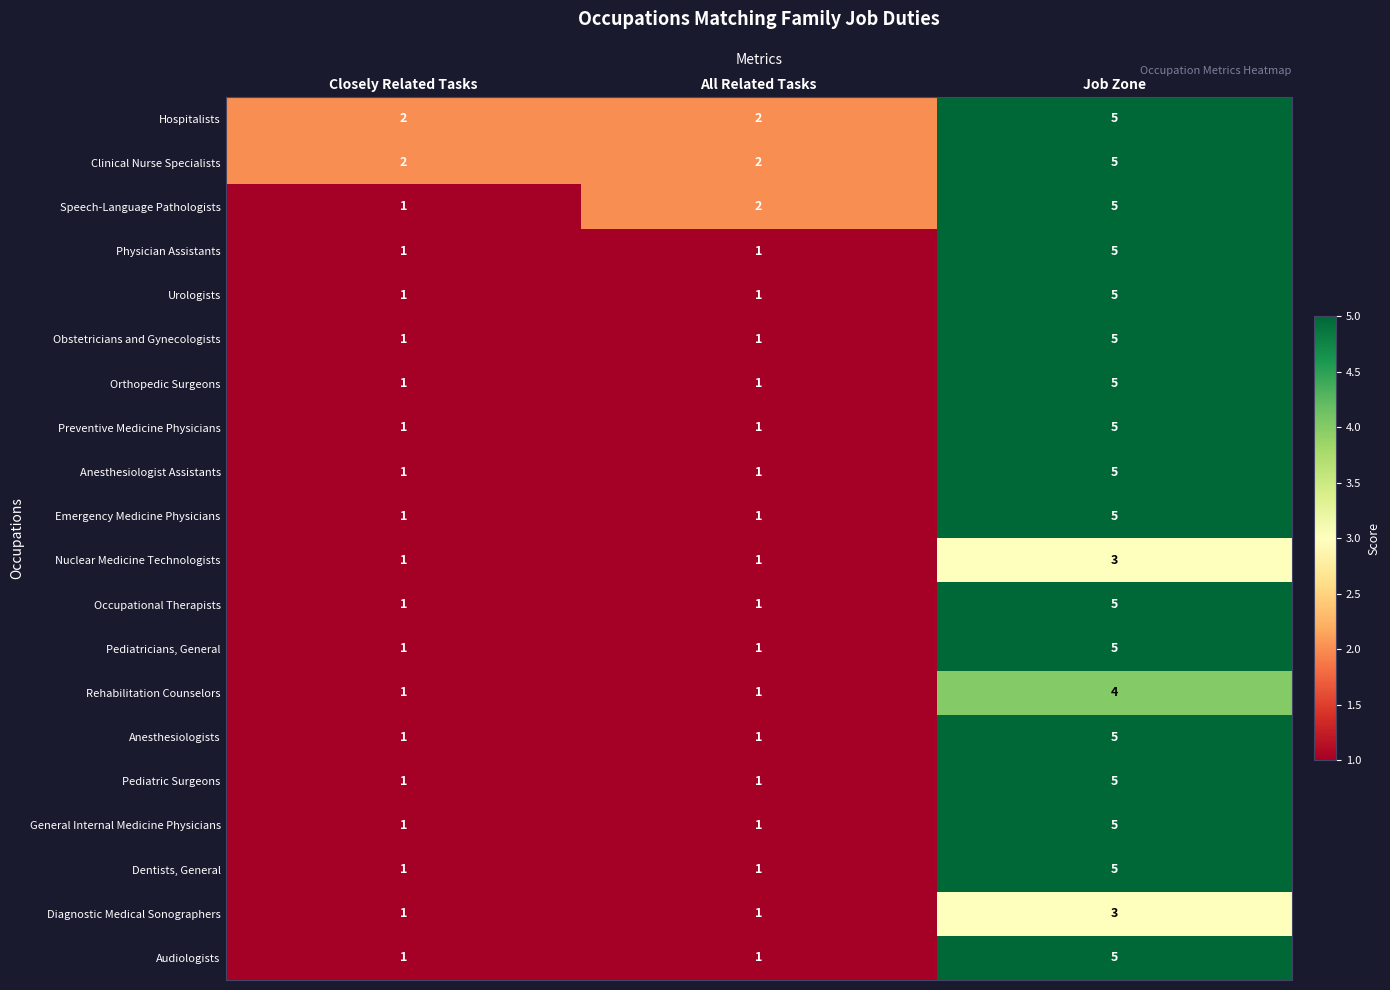

Between Closely Related Tasks and All Related Tasks, which series saw the biggest shift?

Speech-Language Pathologists